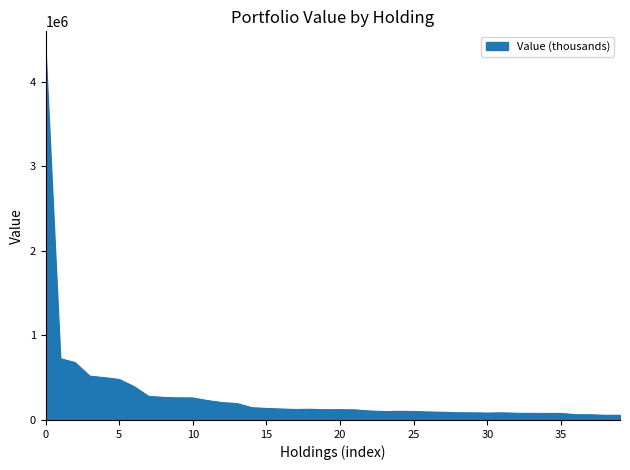

What is the difference between the maximum and minimum values?

4322000